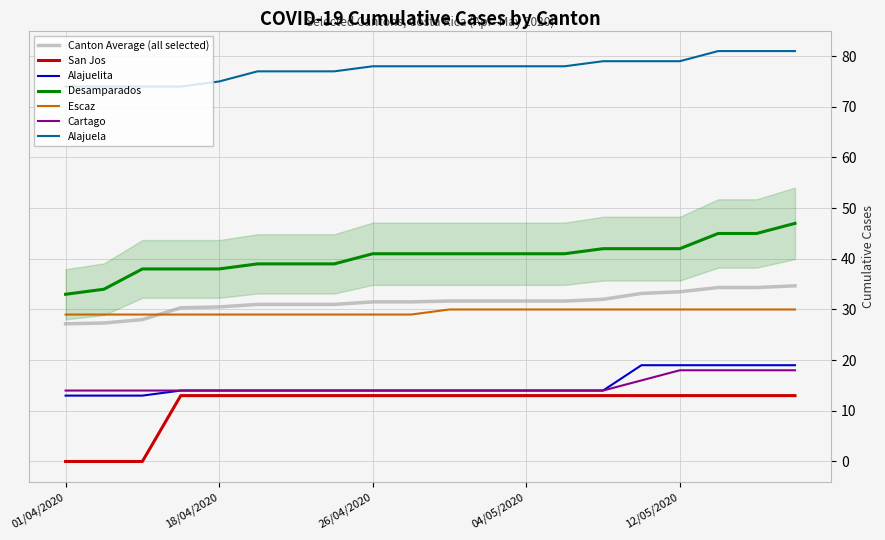

True or false: Canton Average (all selected) and San Jos cross at least once.

False